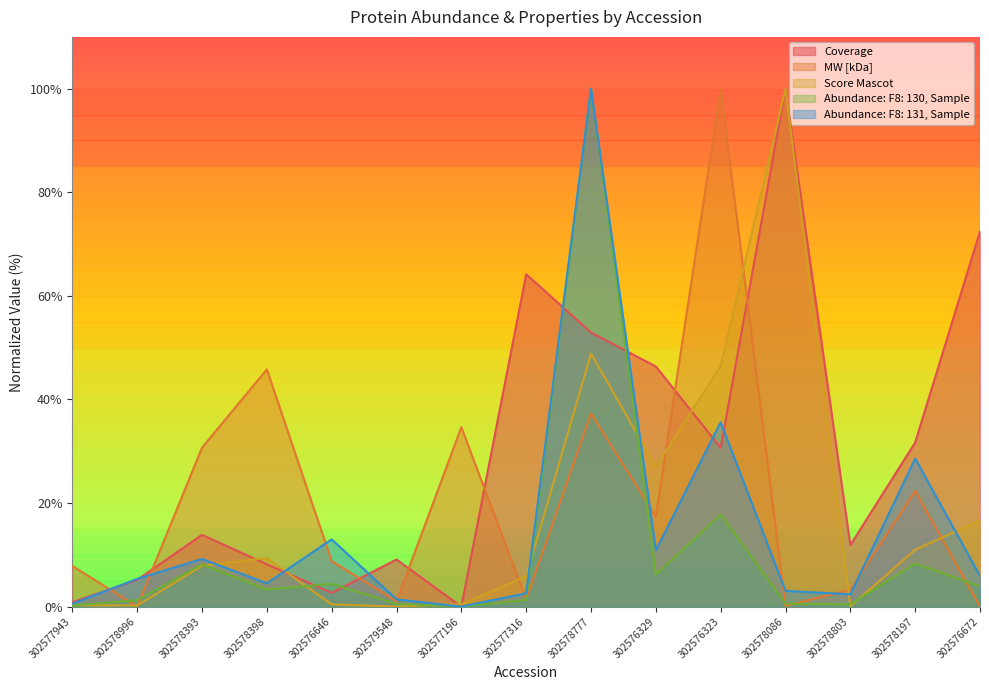

Rank the series at 302578777 from lowest to highest value.

MW [kDa], Score Mascot, Coverage, Abundance: F8: 130, Sample, Abundance: F8: 131, Sample